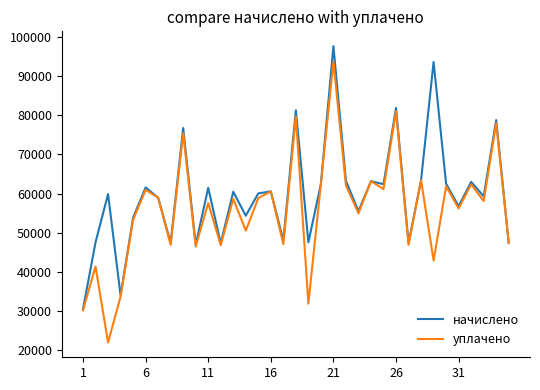

Is this an area chart (filled region under the line)?

No